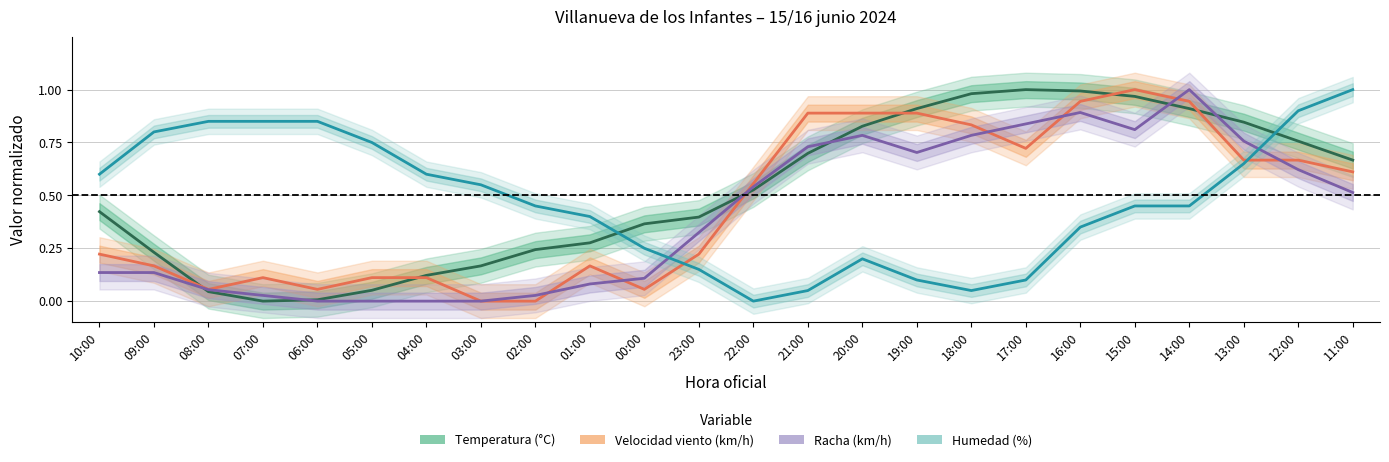

What is the total value across all series at 00:00?

0.8